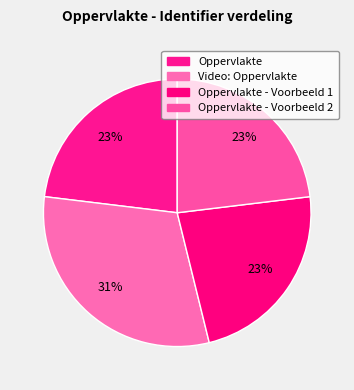

How many slices are in this pie chart?

4